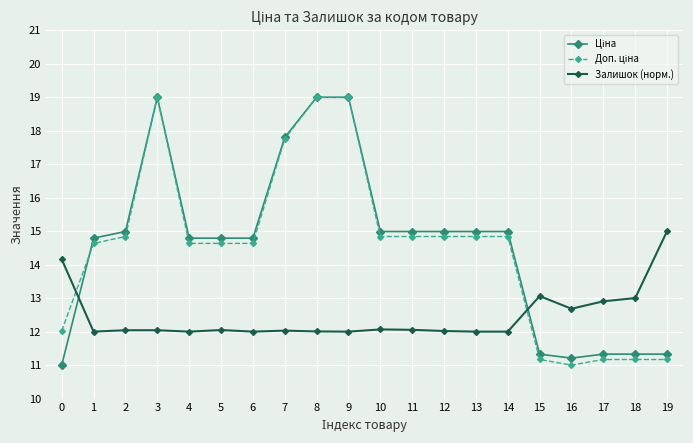

What is the smallest value displayed?

11.0